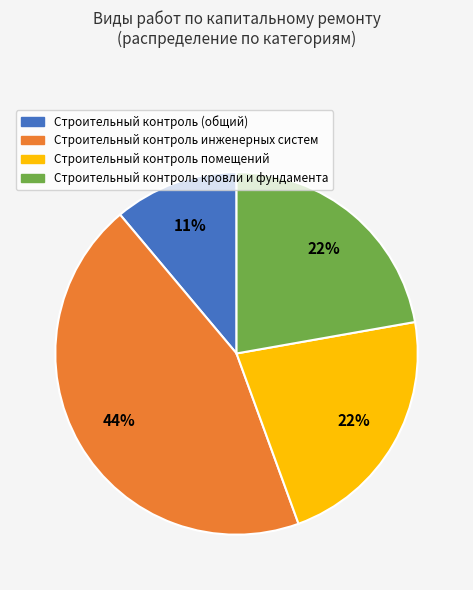

Count the number of slices in the pie.

4